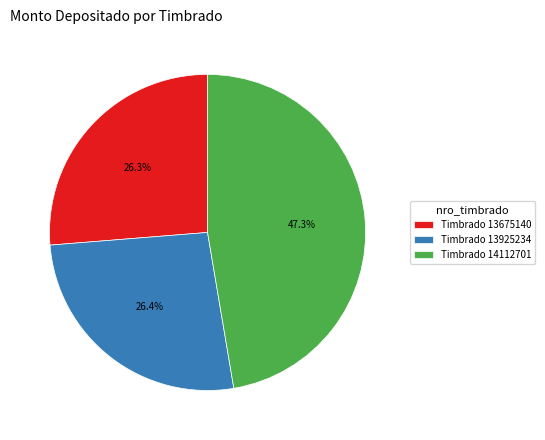

Does Timbrado 13925234 represent more than half of the total?

No